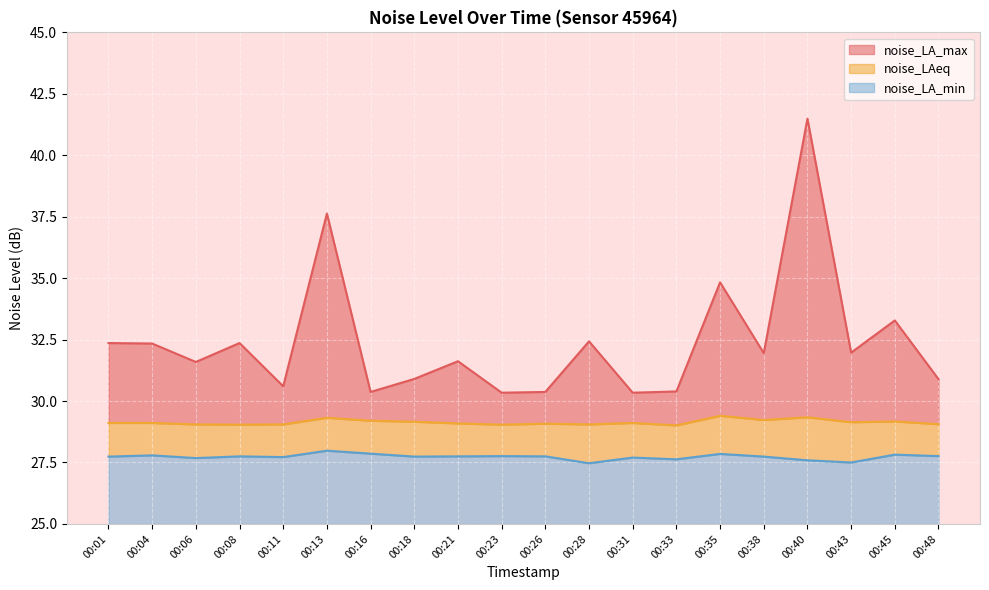

Which series has the widest spread of values?

noise_LA_max